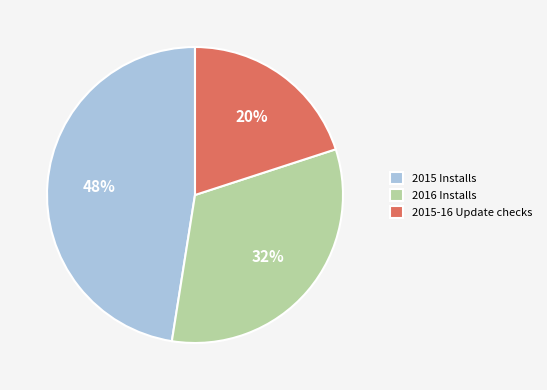

Is it true that 2016 Installs is 45% of the pie?

False